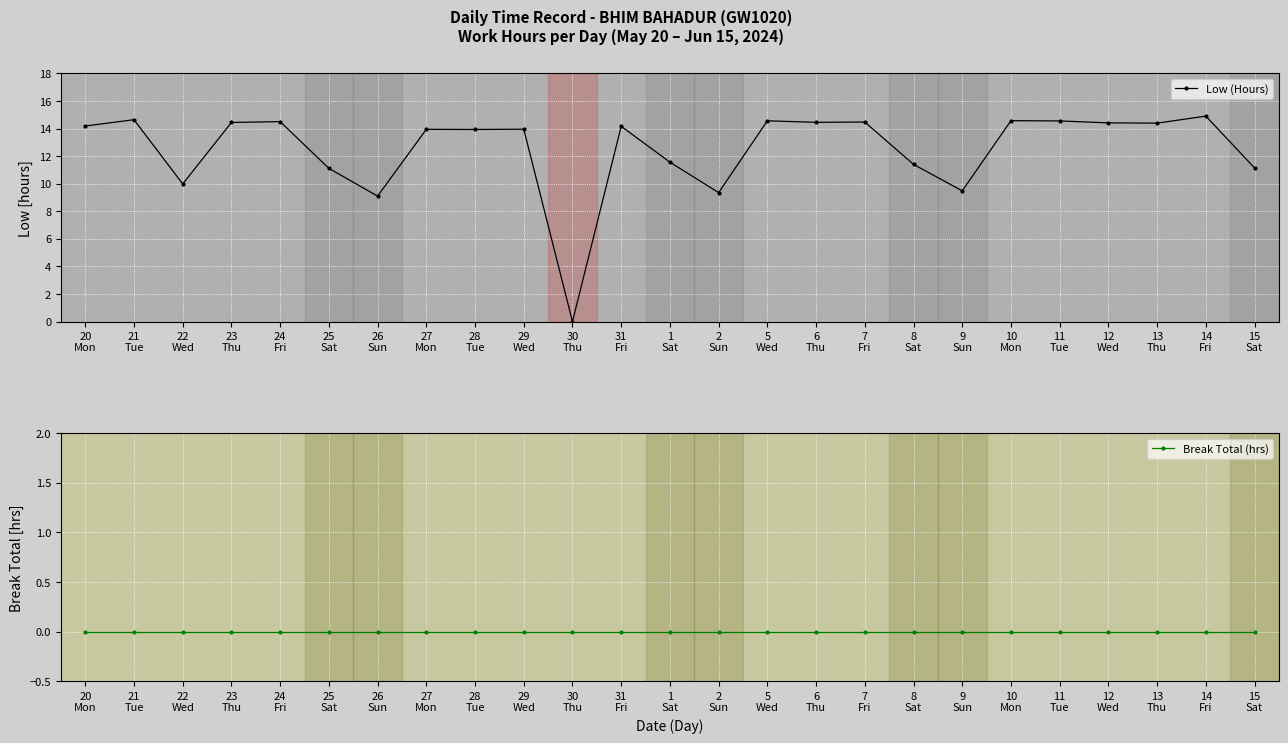

Rank the series by their average value, from highest to lowest.

Low (Hours), Break Total (hrs)